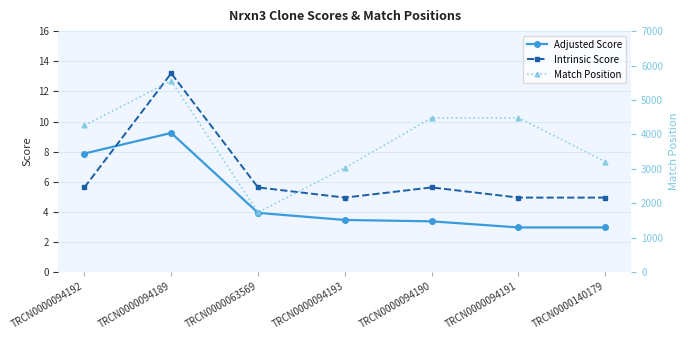

At which label does Match Position first exceed 4262?

TRCN0000094189